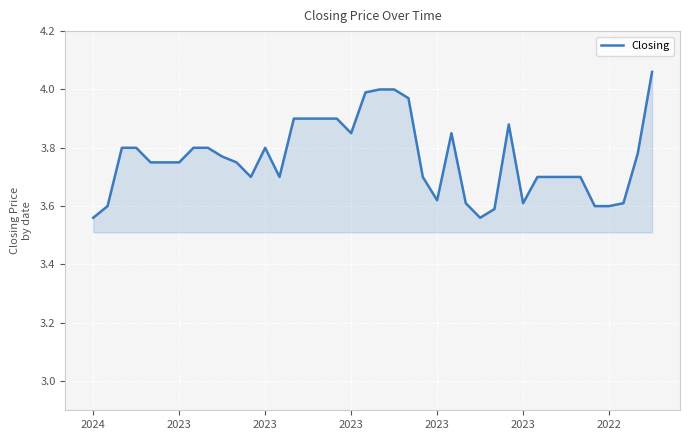

True or false: there are more than 2 points higher than both neighbors.

True